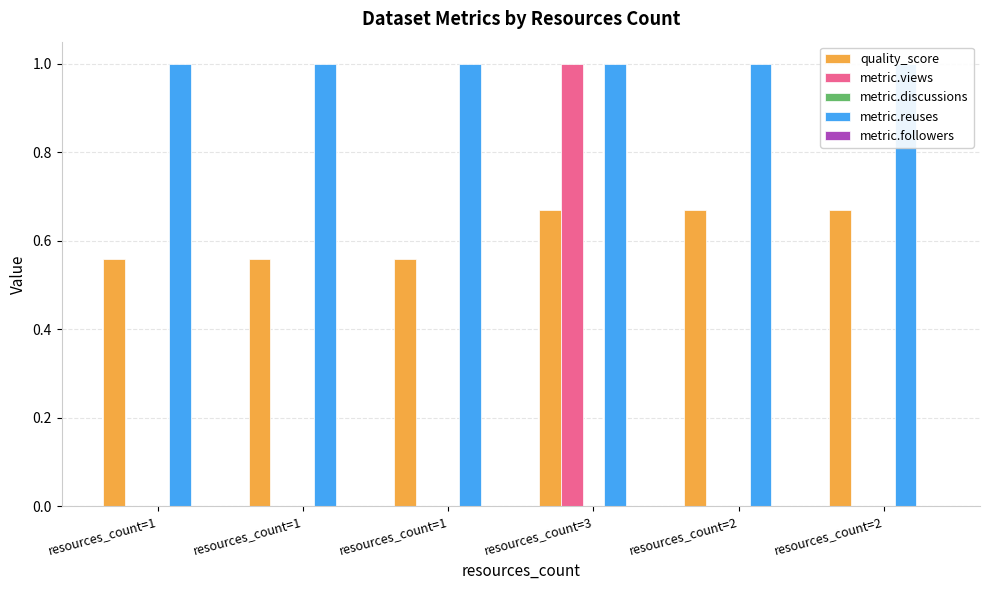

List the labels in order of metric.discussions value, smallest first.

resources_count=1, resources_count=1, resources_count=1, resources_count=3, resources_count=2, resources_count=2